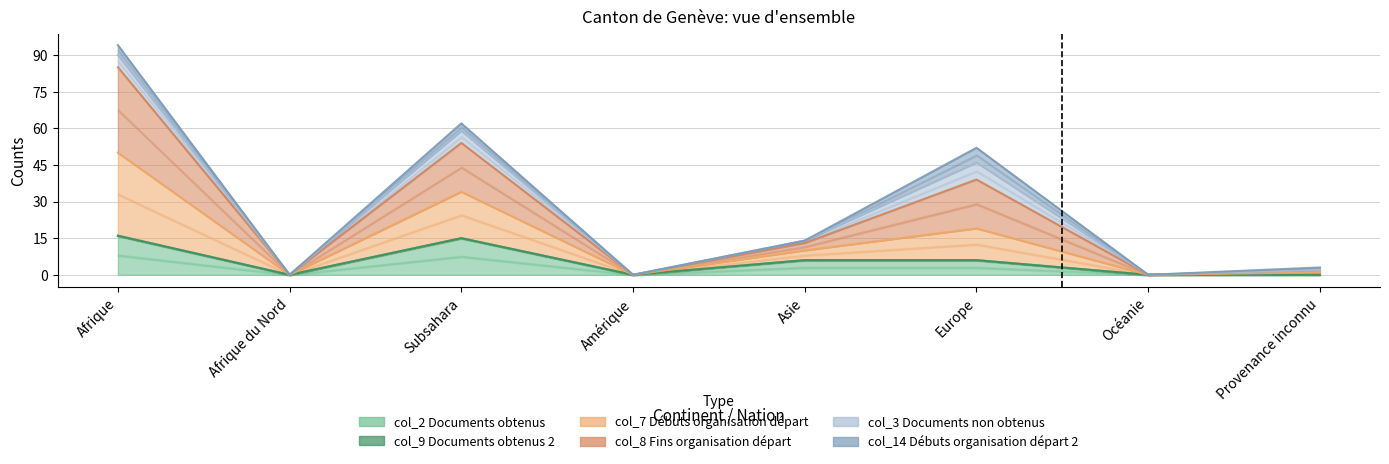

Which series changed the most between Asie and Provenance inconnu?

col_7 (Débuts organisation départ)